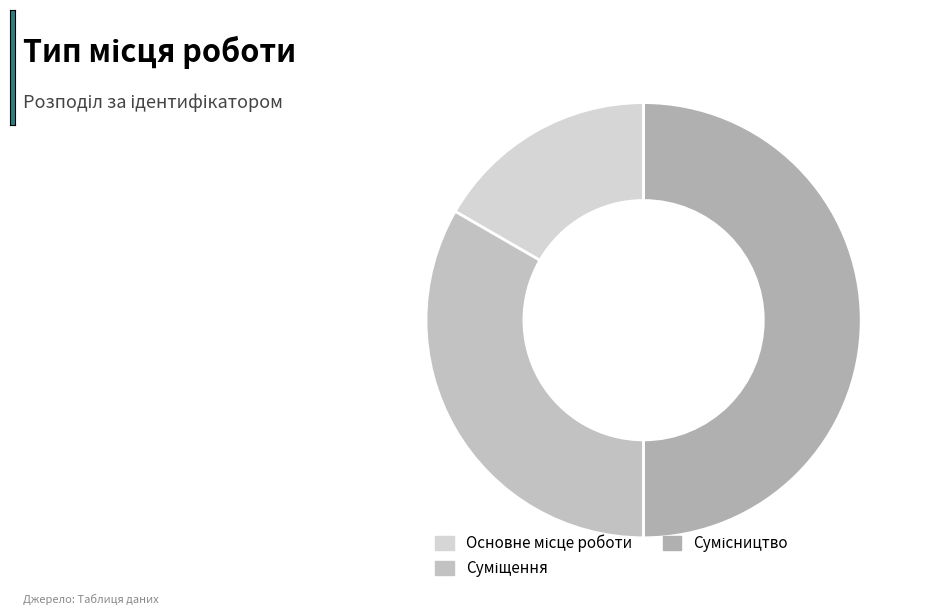

Count the number of slices in the pie.

3